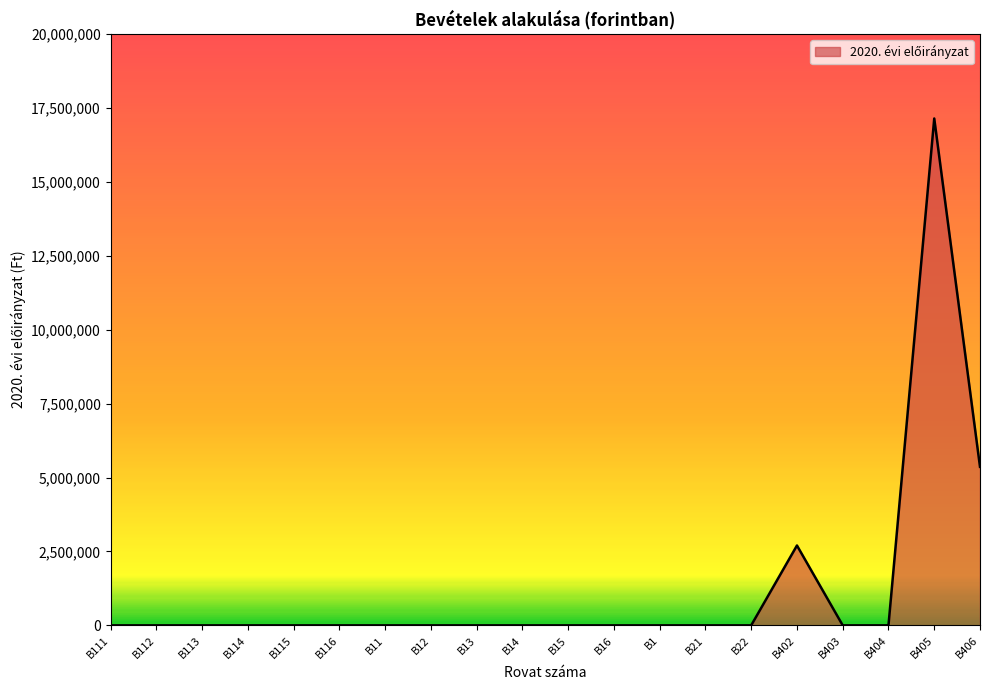

What is the ratio of the value at B405 to the value at B402?

6.3